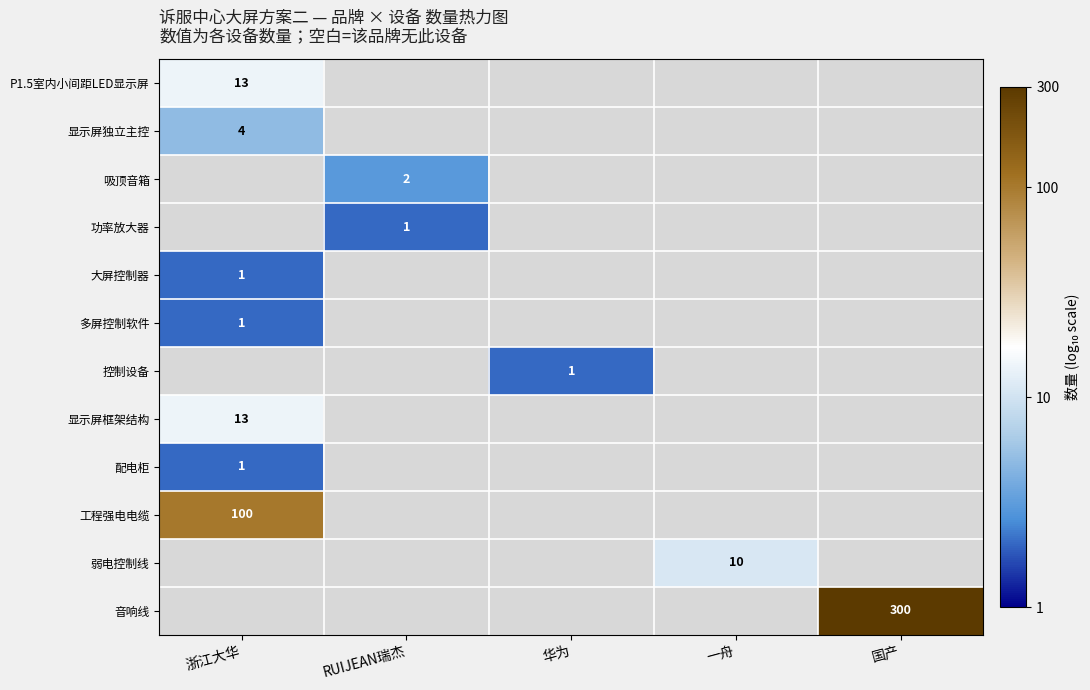

What is the greatest value displayed?

2.5